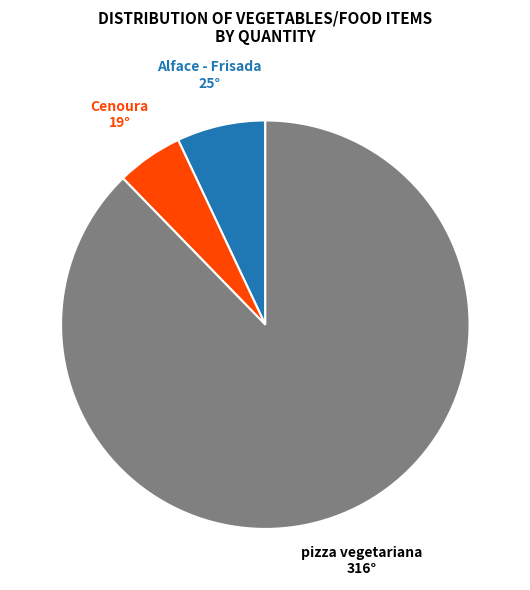

Count the number of slices in the pie.

3